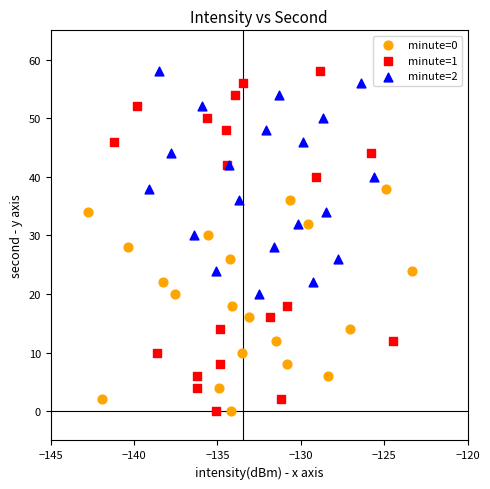

Which series has the largest Y range (max minus min)?

minute=1